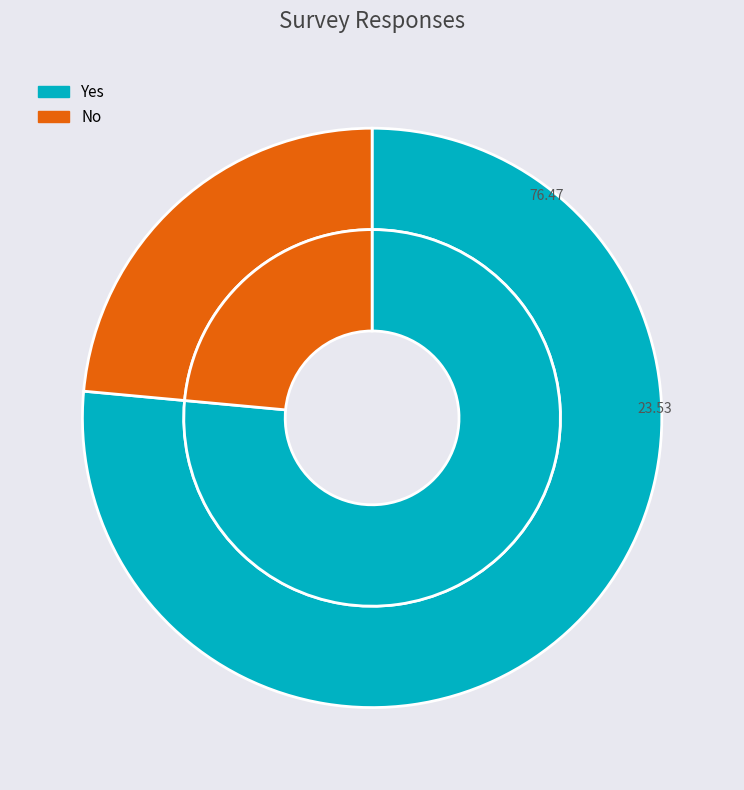

What portion of the pie excludes No?

76.5%